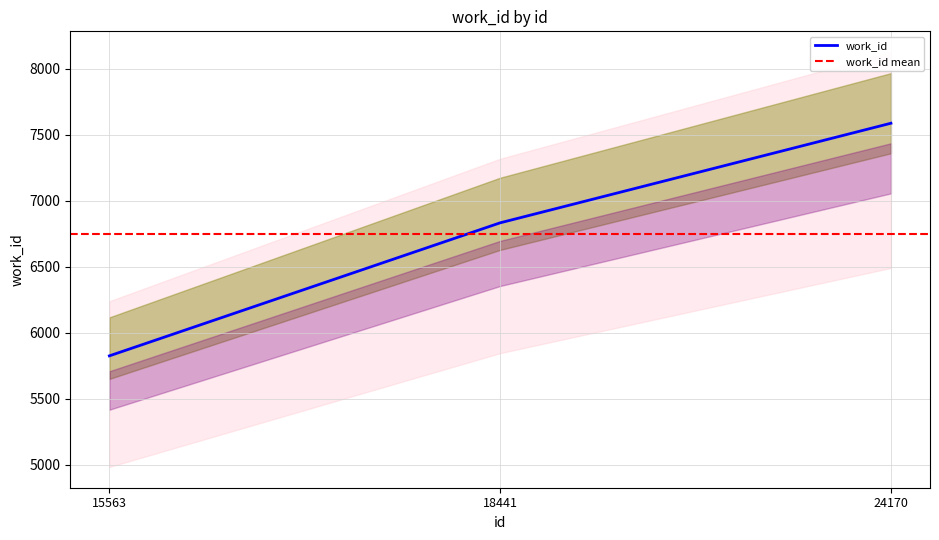

How many values are between 5826 and 7587?

3